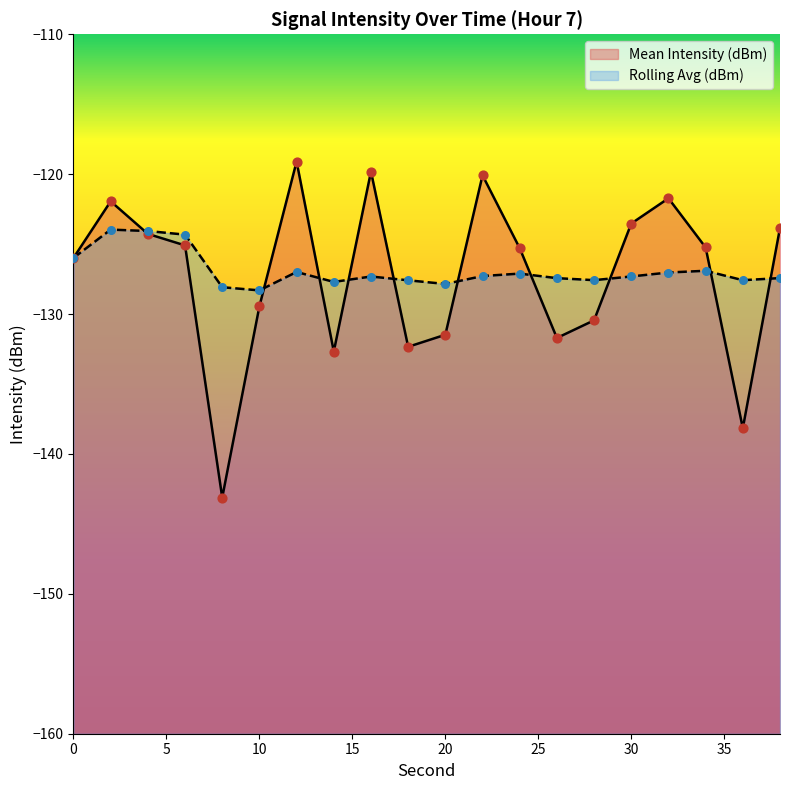

Which series contains the lowest Y value?

Mean Intensity (dBm)